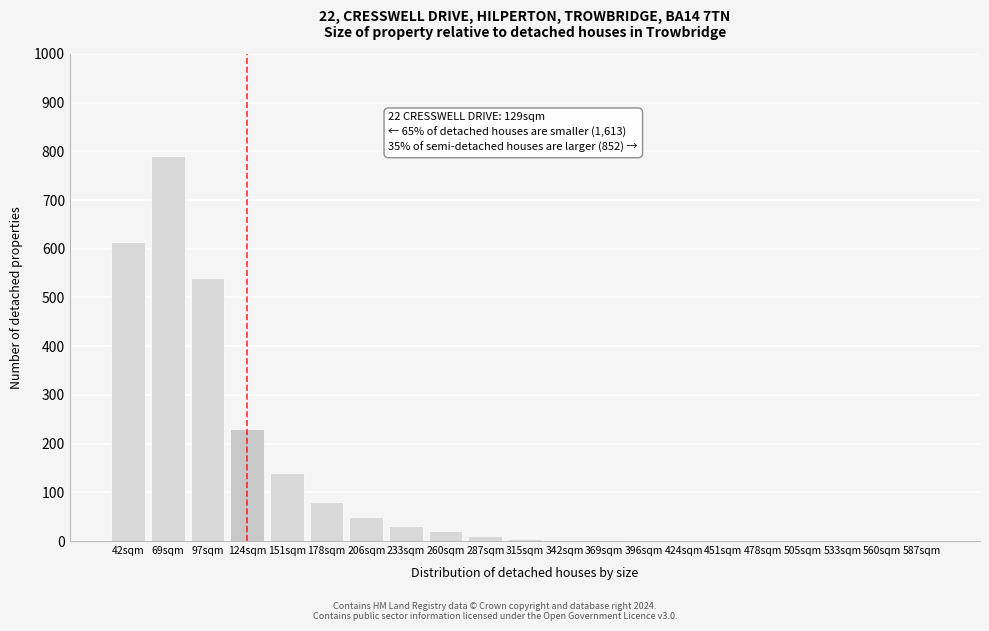

What is the change in value from 124sqm to 505sqm?

-230